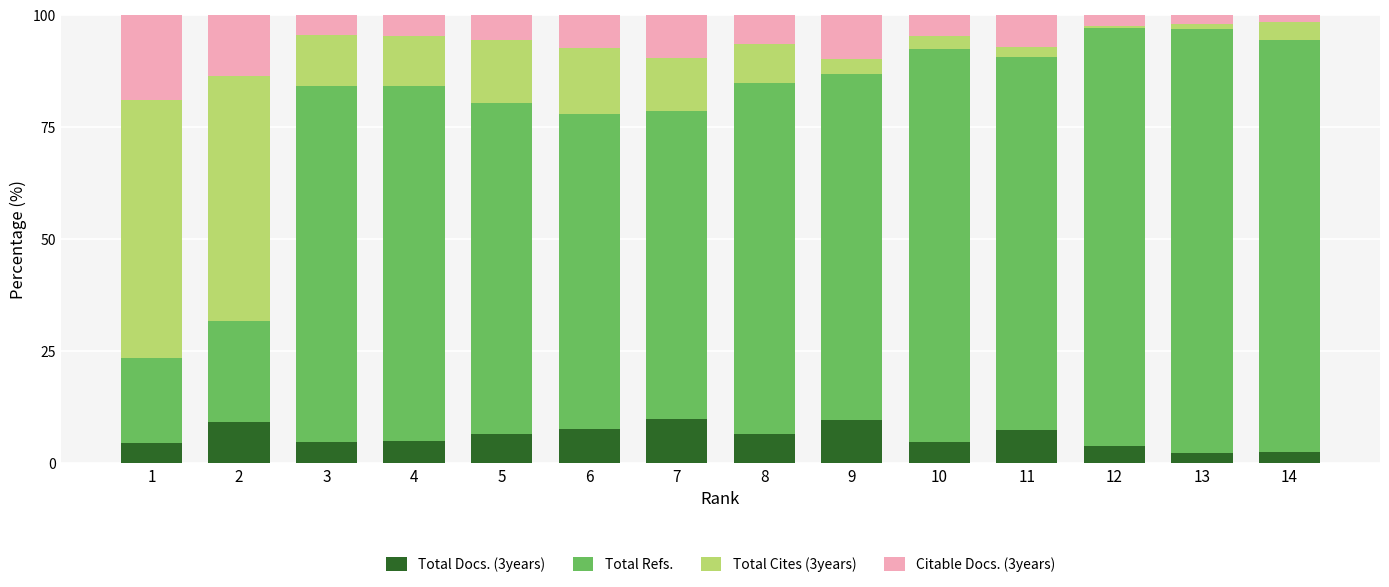

Is it true that Total Docs. (3years) equals 1.9 at 11?

False